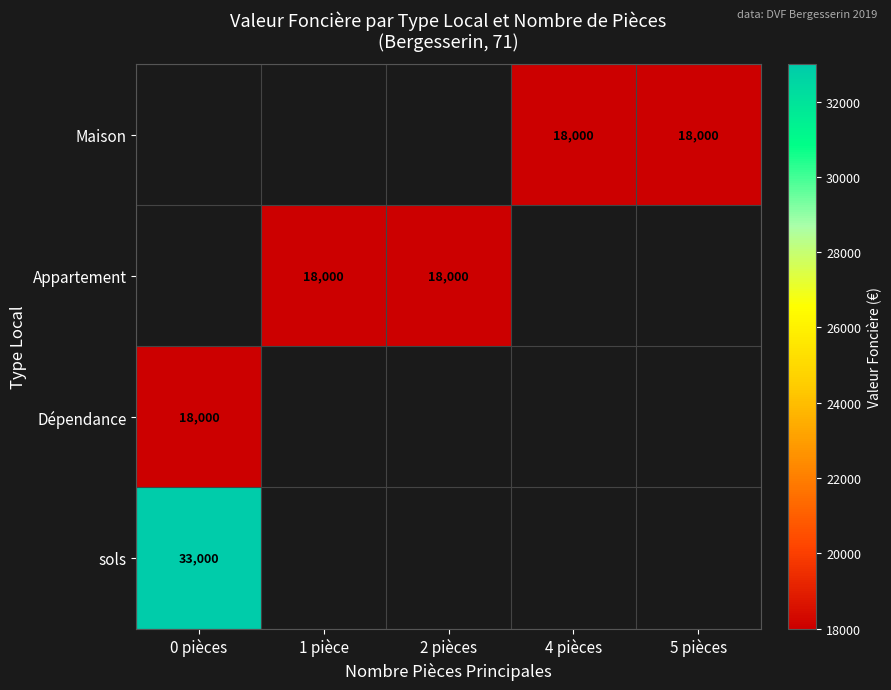

True or false: sols has a value of 33000 at 0 pièces.

True